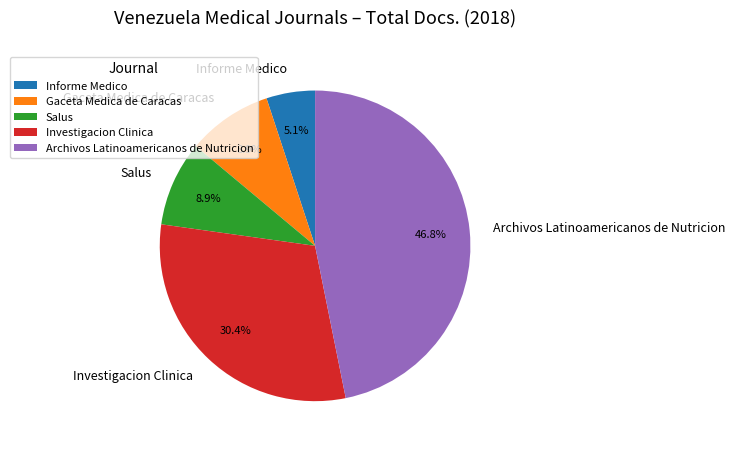

Does Informe Medico account for over 50% of the chart?

No